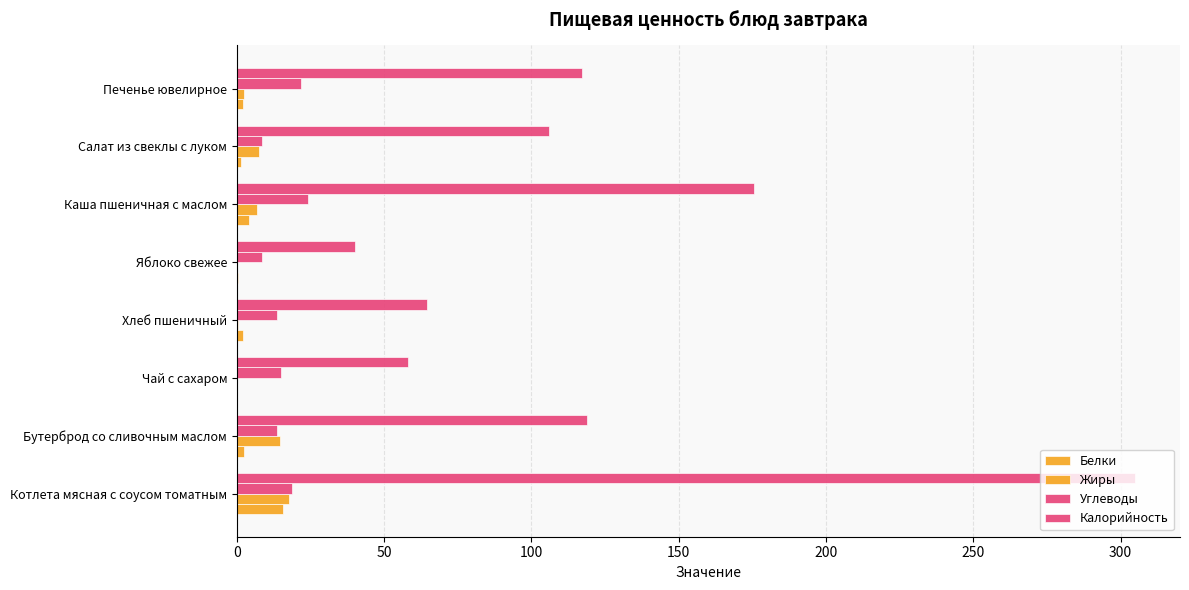

How many series are shown in this chart?

4